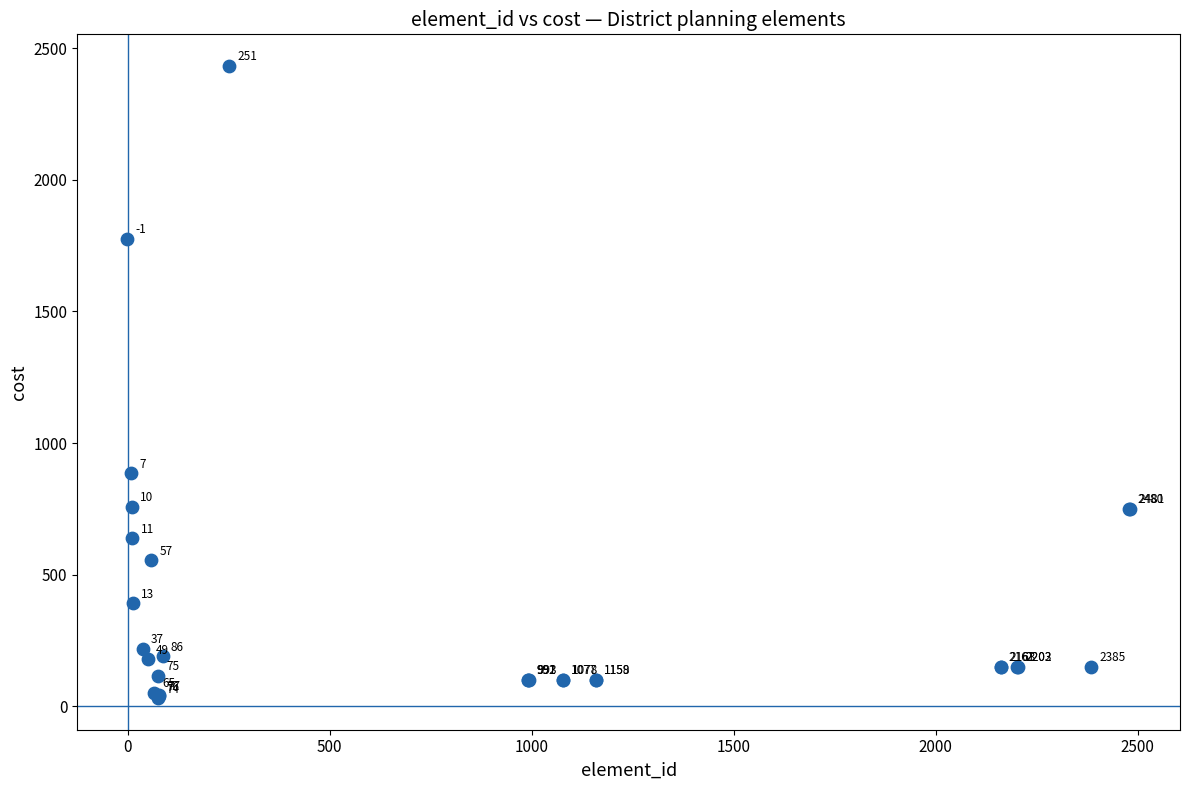

What Y value in the scatter plot is closest to 1232?

886